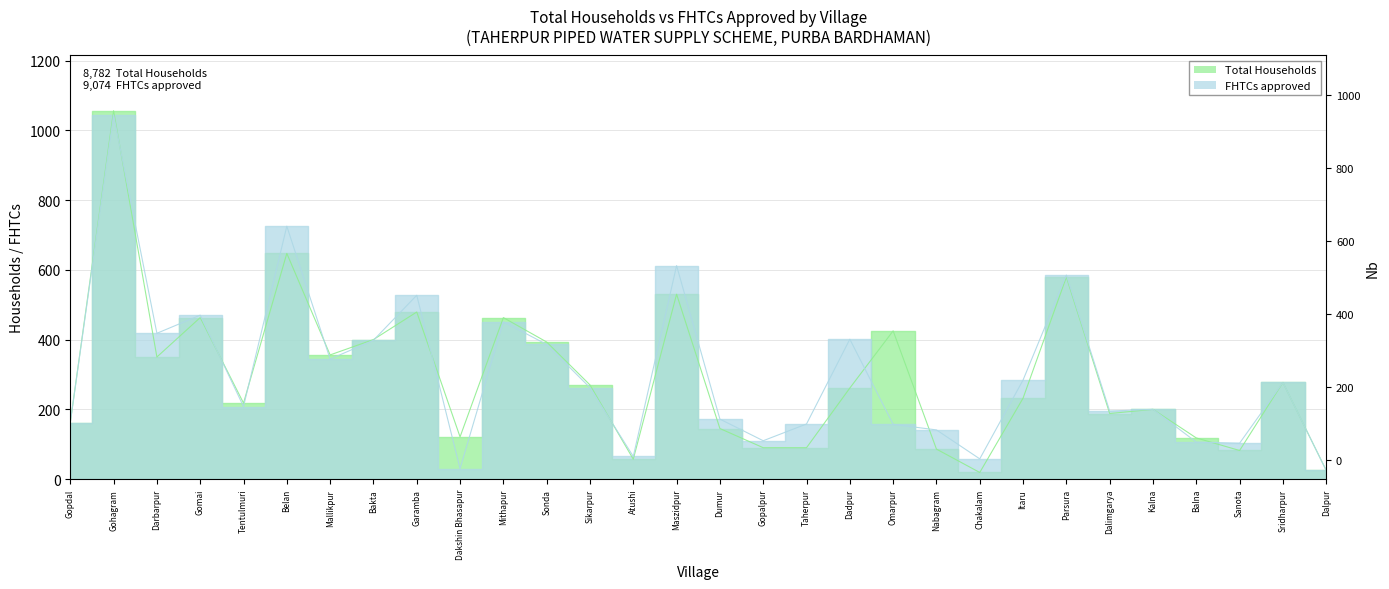

Which series has the widest spread of values?

Total Households